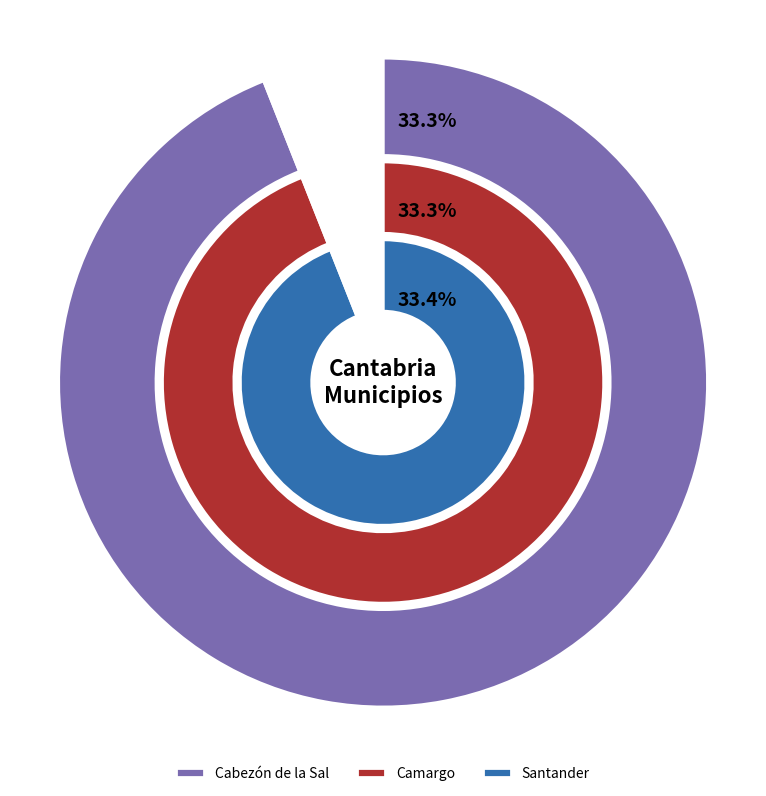

Which category has the smallest portion of the pie?

Cabezón de la Sal